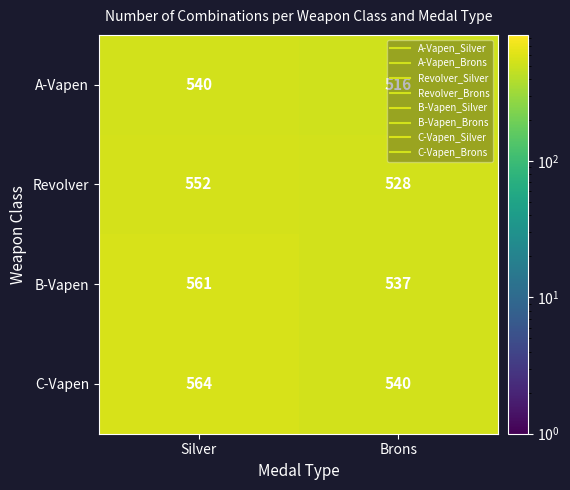

Is the value of A-Vapen at Silver greater than the value of Revolver at Silver?

No